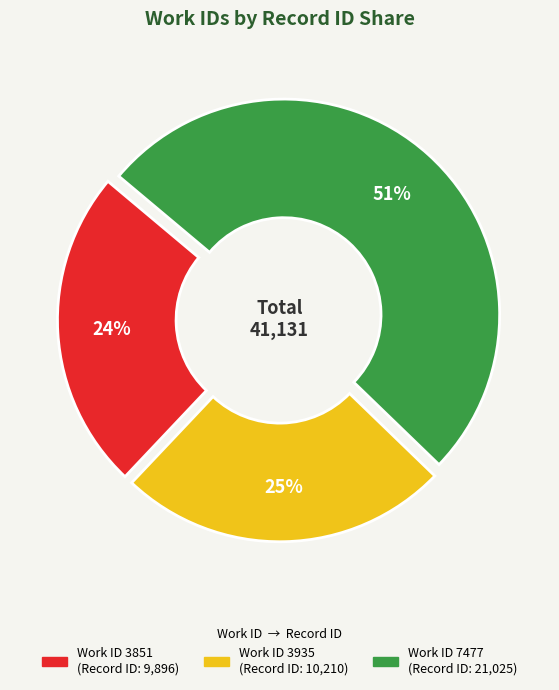

How many slices are in this pie chart?

3